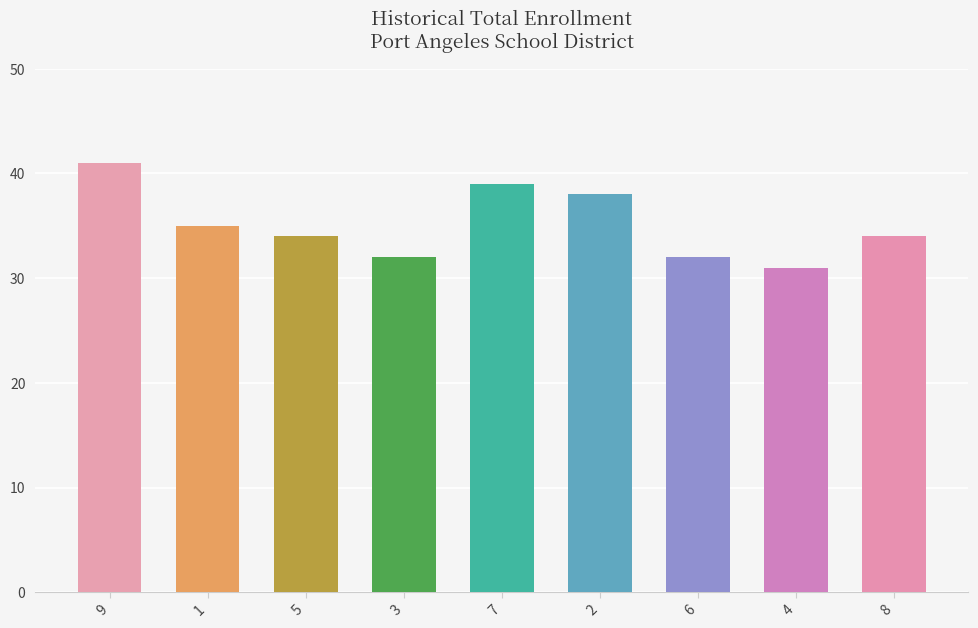

True or false: the data shows 22 at 6.

False